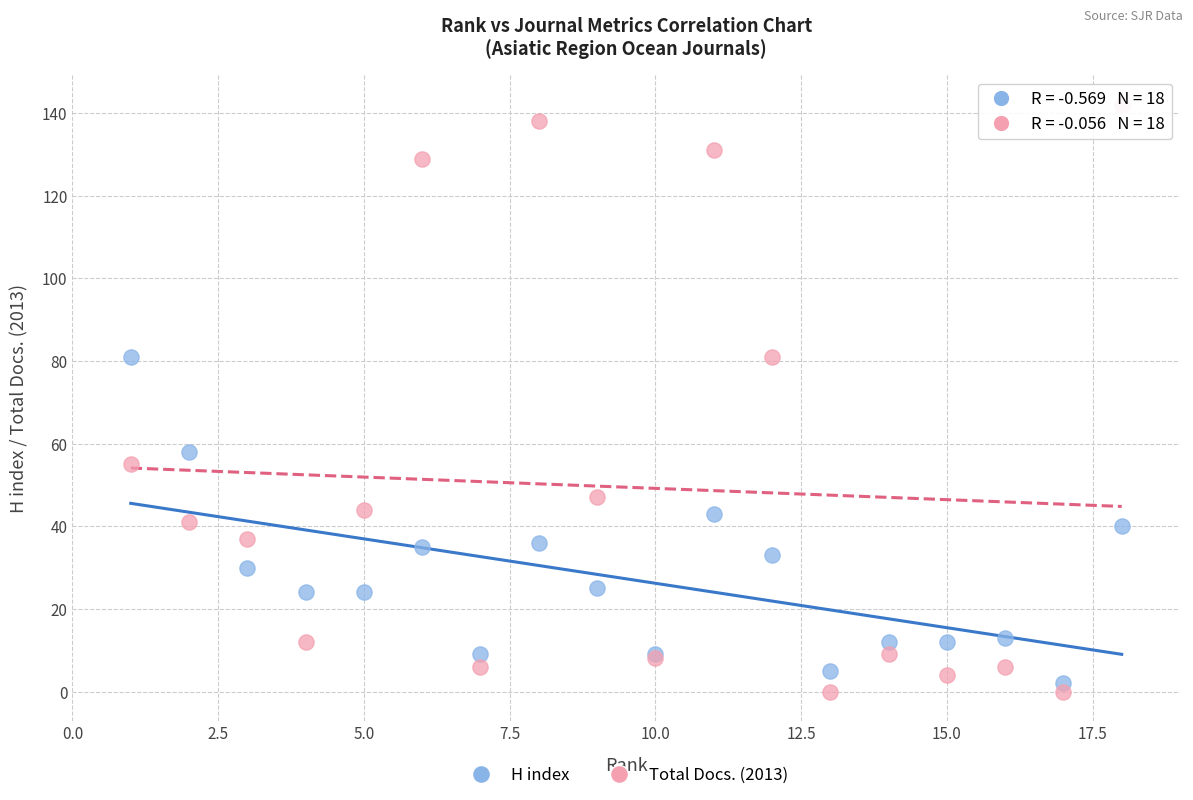

Which series reaches the maximum Y coordinate?

Total Docs. (2013)